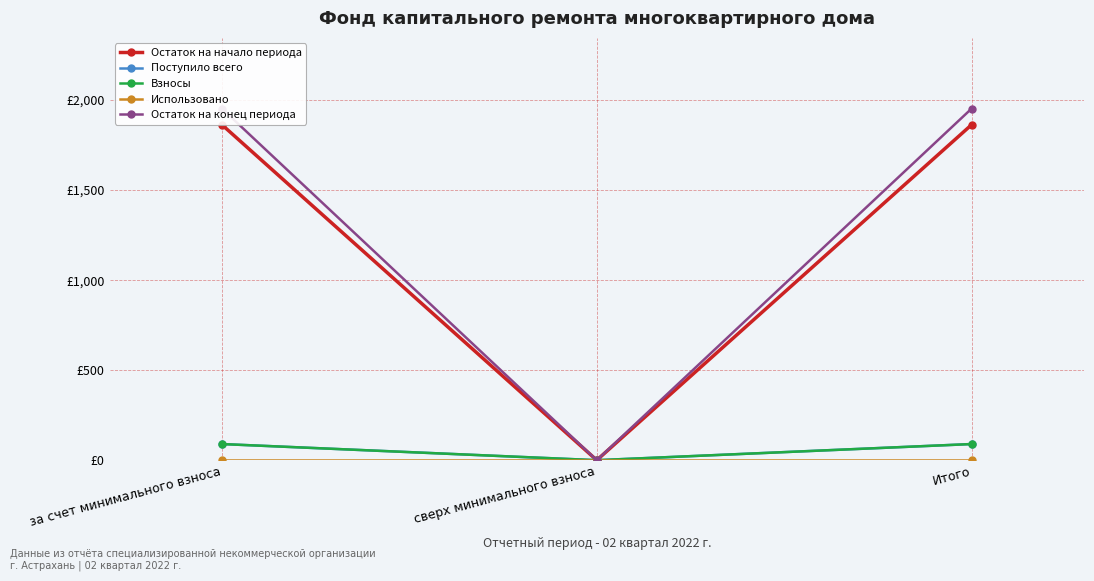

How many values in Остаток на конец периода are above zero?

2